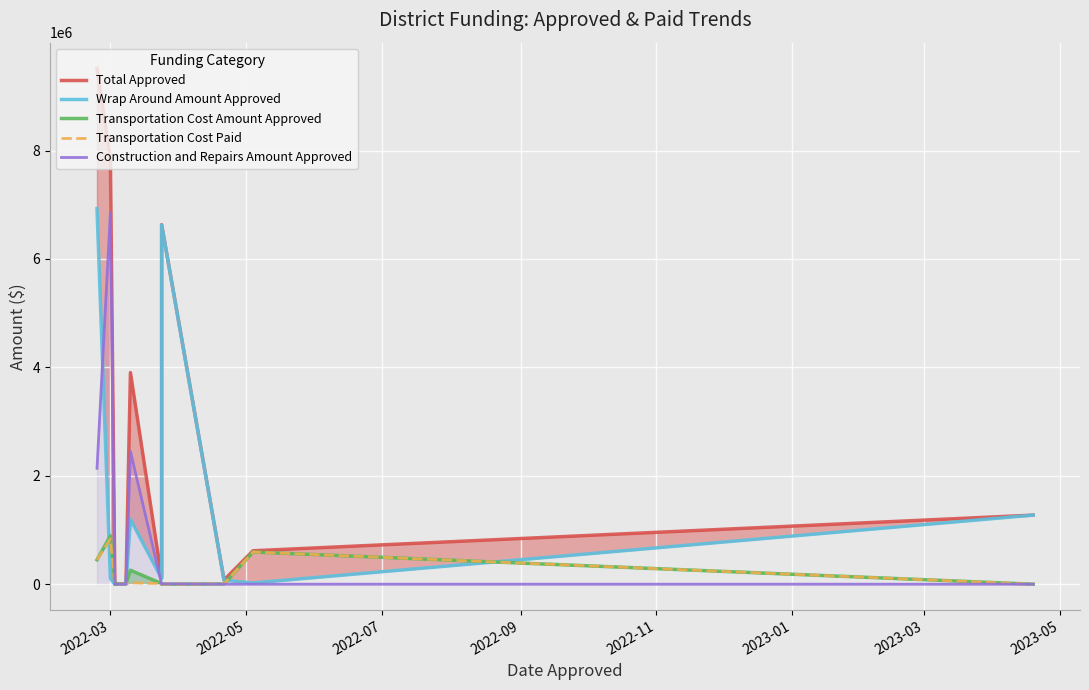

Is the value of Transportation Cost Amount Approved at 8 greater than the value of Transportation Cost Paid at 2022-03?

Yes